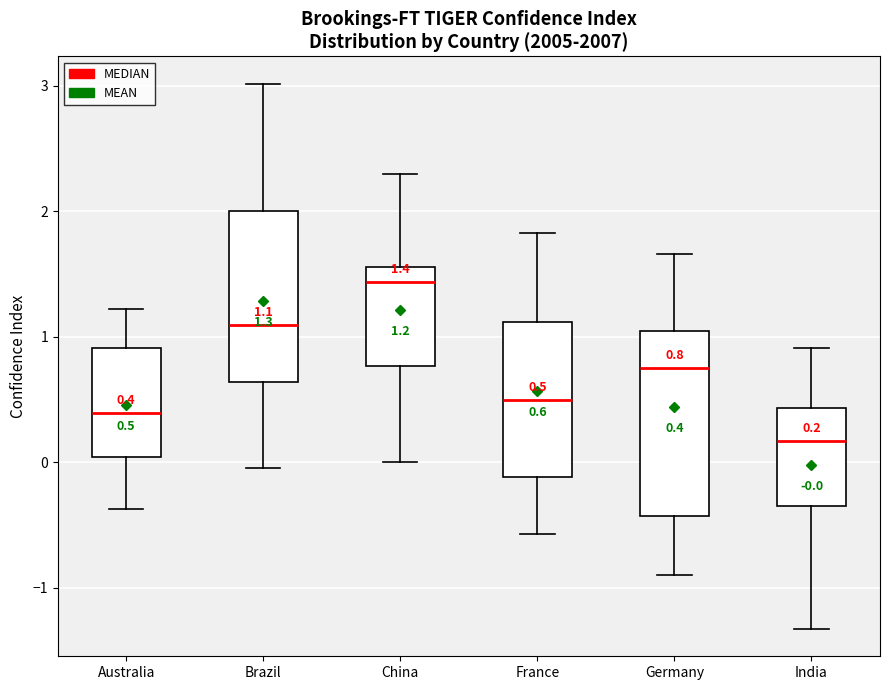

Which box's median line is the lowest?

India